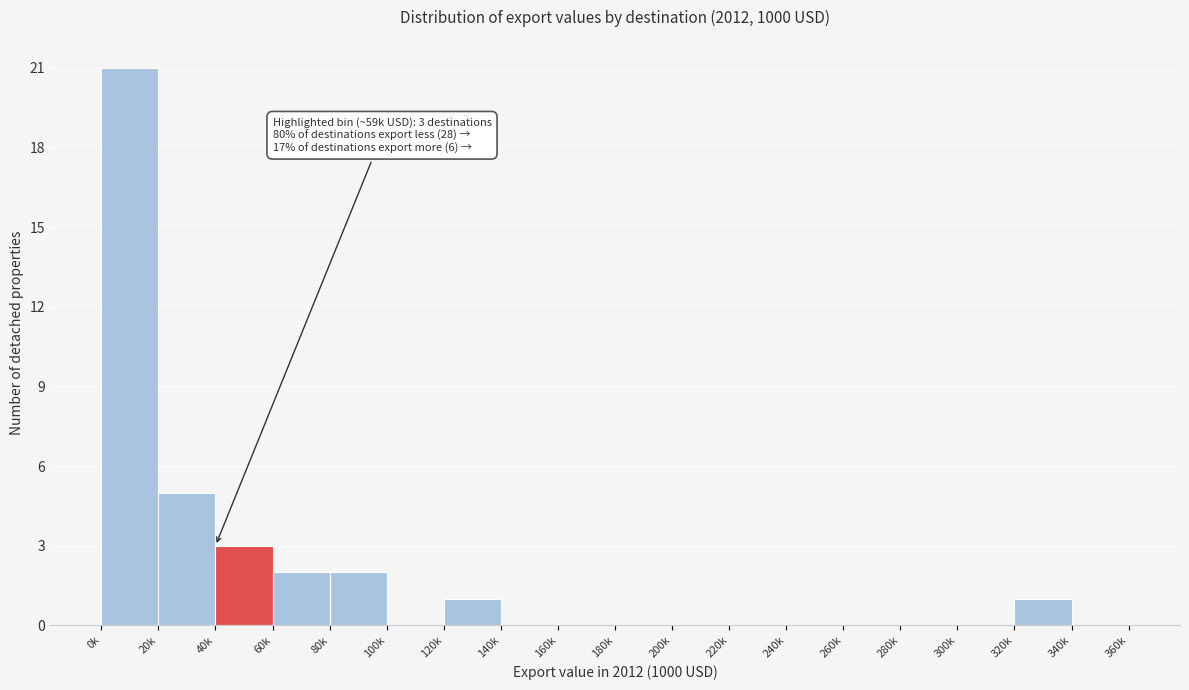

Reading left to right, extract all data points from this chart.

0k=21	20k=5	40k=3	60k=2	80k=2	100k=0	120k=1	140k=0	160k=0	180k=0	200k=0	220k=0	240k=0	260k=0	280k=0	300k=0	320k=1	340k=0